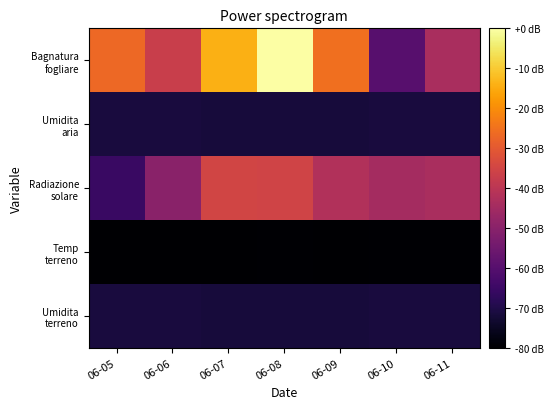

Which has a higher value, 06-07 or 06-10?

06-07